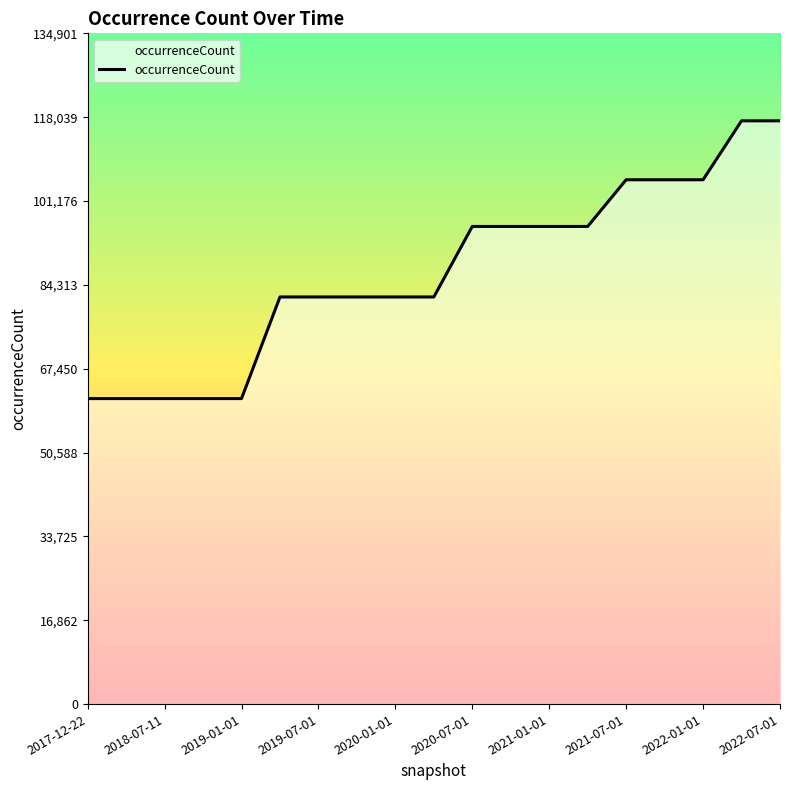

What is the smallest value displayed?

61442